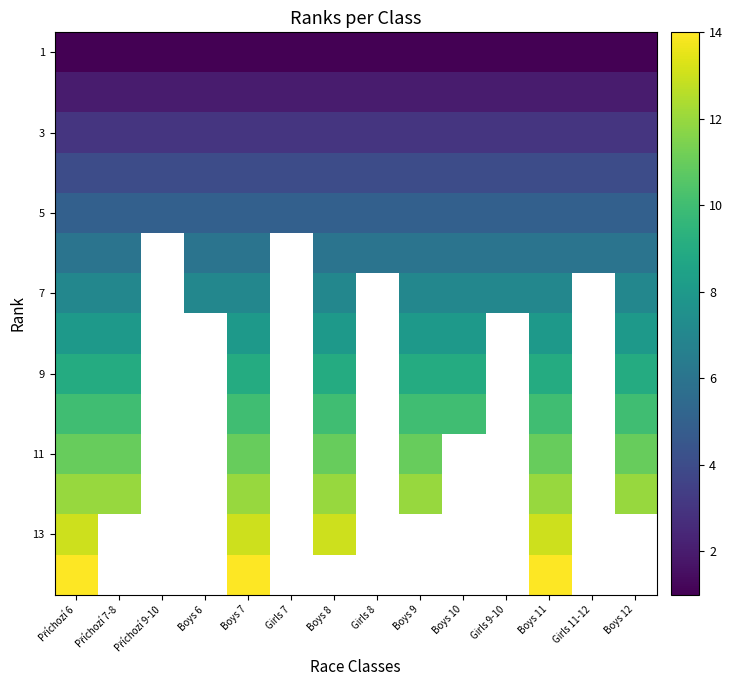

How many data points does each series have?

14